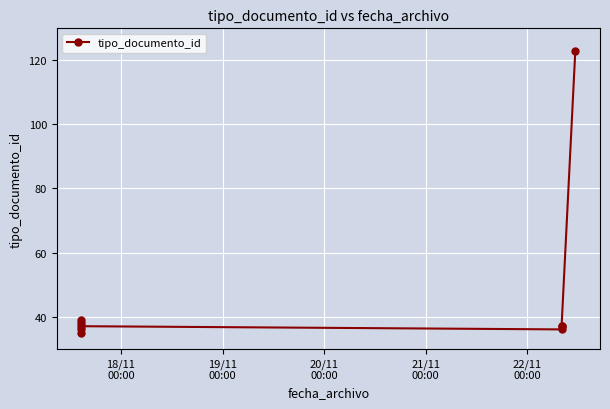

What is the maximum value shown in the chart?

123